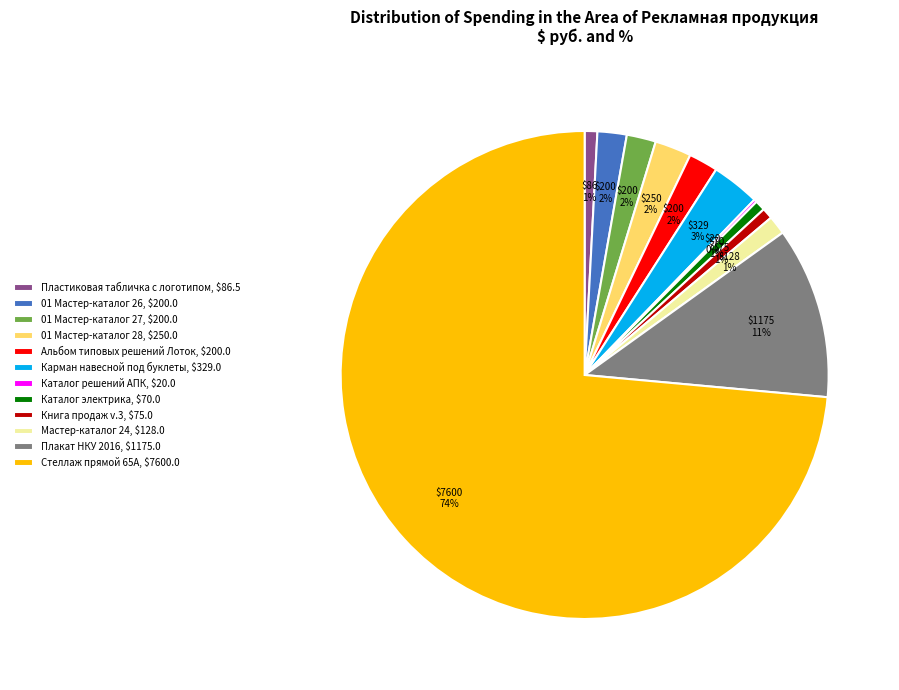

What percentage is the 01 Мастер-каталог 26 slice, to the nearest percent?

2%